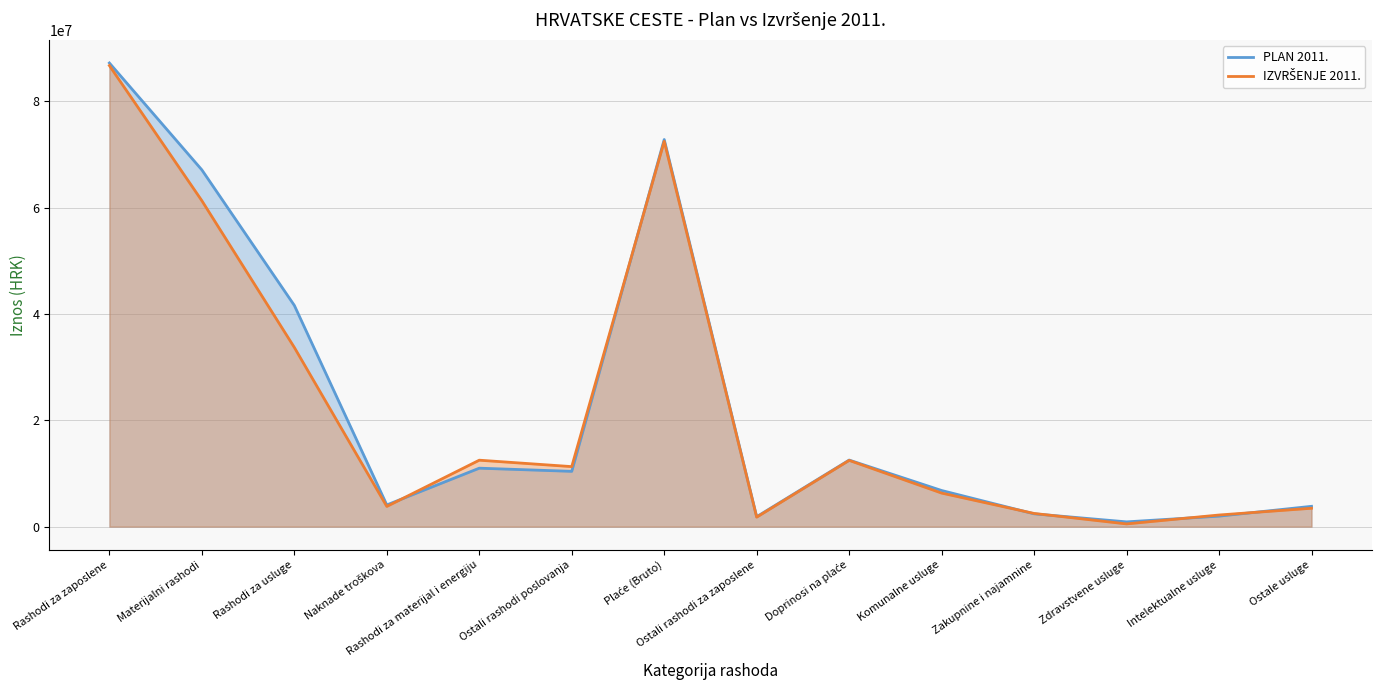

In IZVRŠENJE 2011., how many points are lower than both neighbors (excluding endpoints)?

4